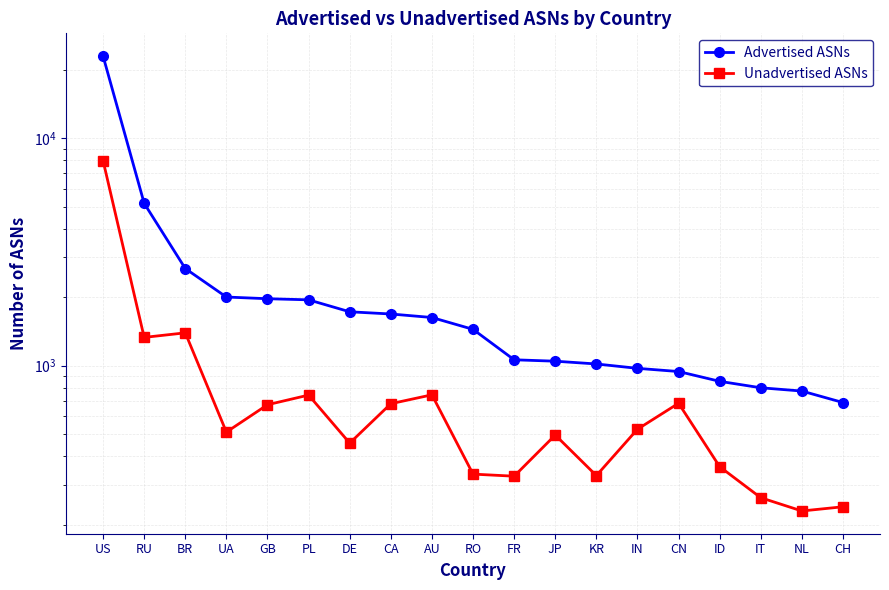

Reading left to right, extract all data points from this chart.

Advertised ASNs: US=22948	RU=5173	BR=2674	UA=2004	GB=1970	PL=1948	DE=1726	CA=1688	AU=1629	RO=1445	FR=1062	JP=1047	KR=1018	IN=974	CN=943	ID=854	IT=800	NL=774	CH=689
Unadvertised ASNs: US=7969	RU=1332	BR=1395	UA=511	GB=674	PL=743	DE=457	CA=681	AU=745	RO=334	FR=327	JP=496	KR=329	IN=526	CN=684	ID=360	IT=263	NL=230	CH=240